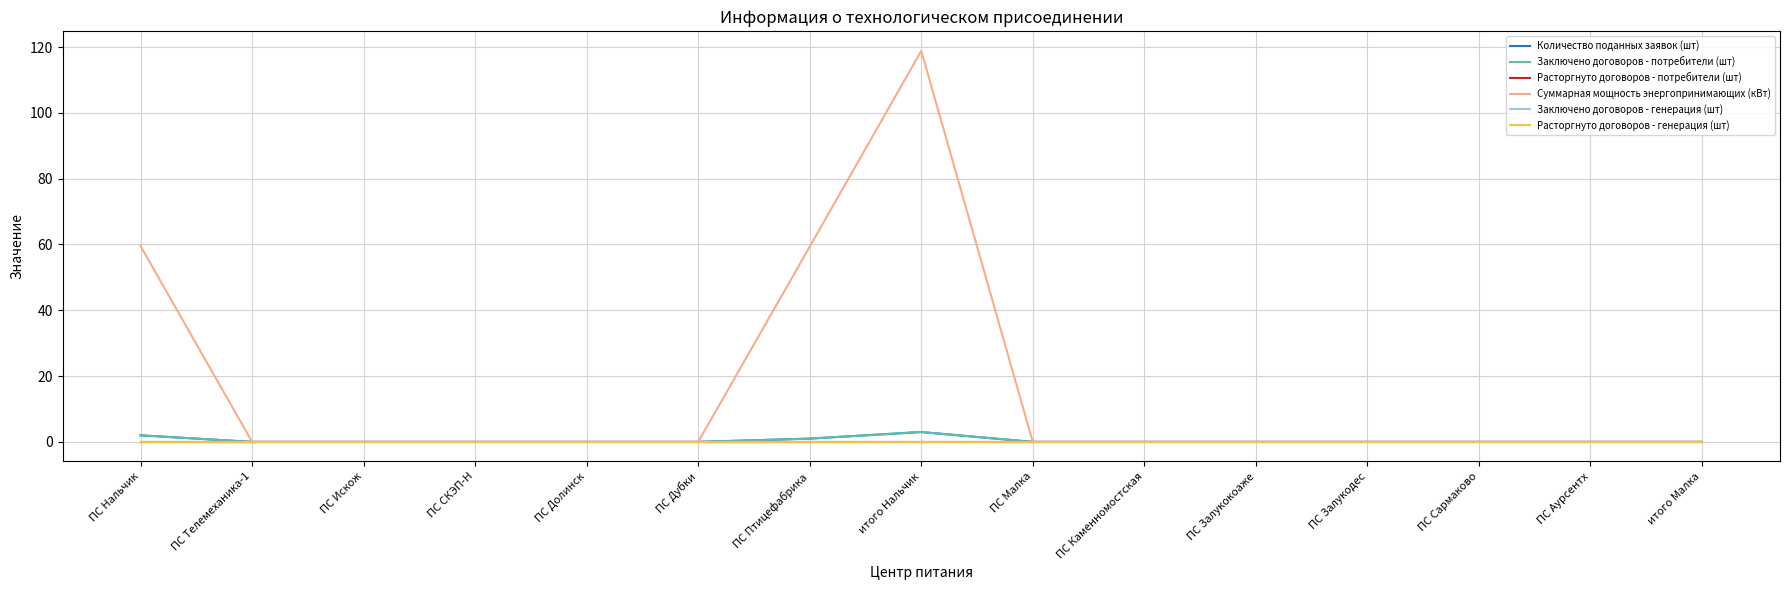

At which label is Расторгнуто договоров - генерация (шт) closest to 0?

ПС Нальчик